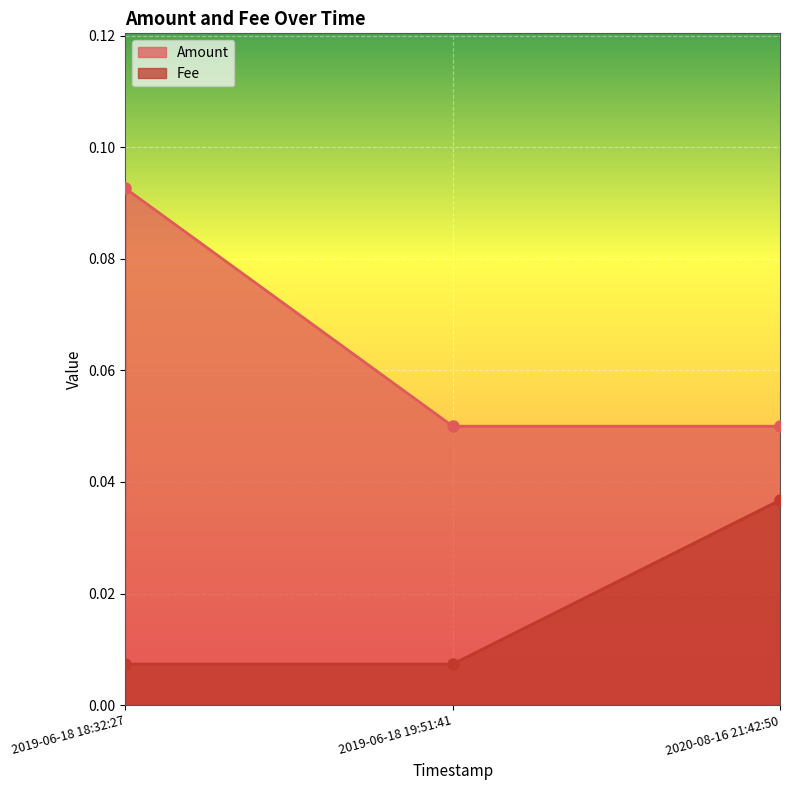

What is the label of the 2nd point from the right?

2019-06-18 19:51:41